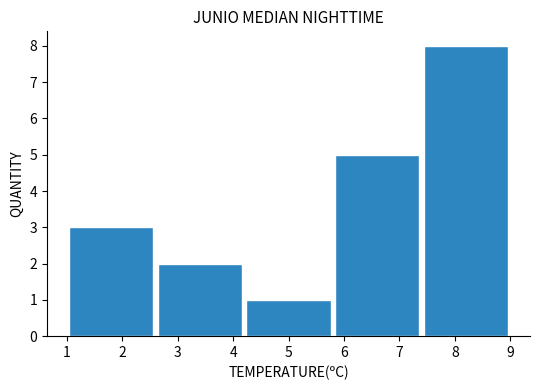

Reading left to right, list every bar in this chart as the range it spans on the x-axis followed by its height. The values are not printed on the chart, so give them approximately, as read against the axis.

1.0 to 2.6: 3
2.6 to 4.2: 2
4.2 to 5.8: 1
5.8 to 7.4: 5
7.4 to 9.0: 8